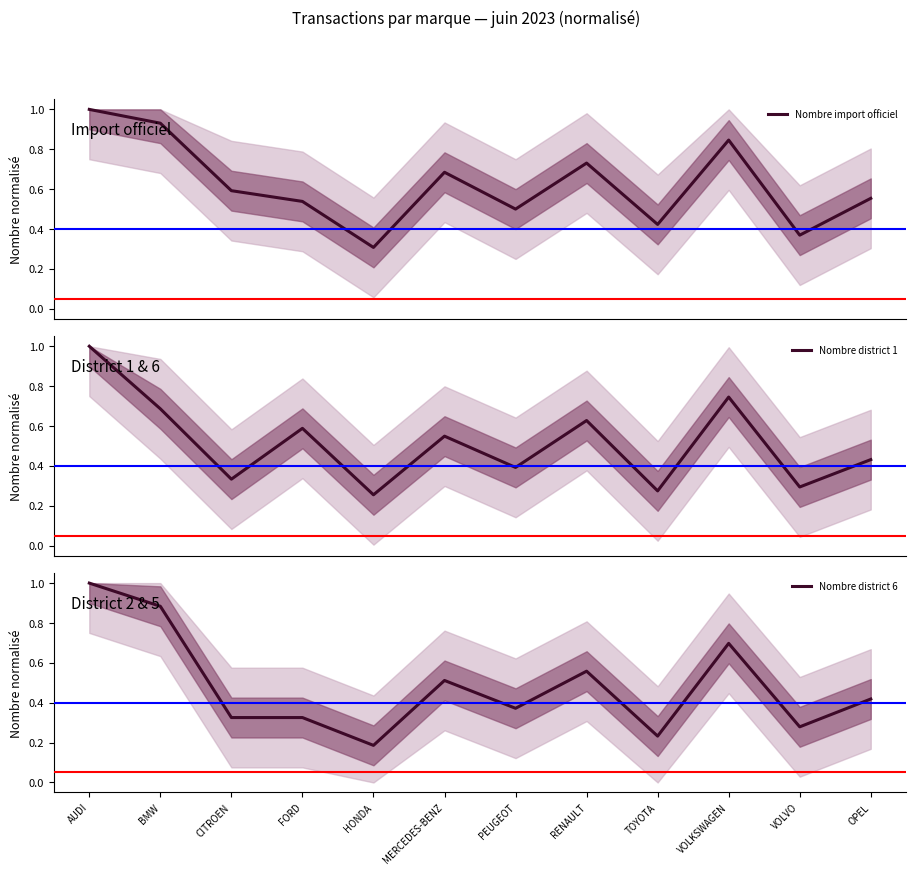

Which has a higher value, VOLVO or RENAULT?

RENAULT